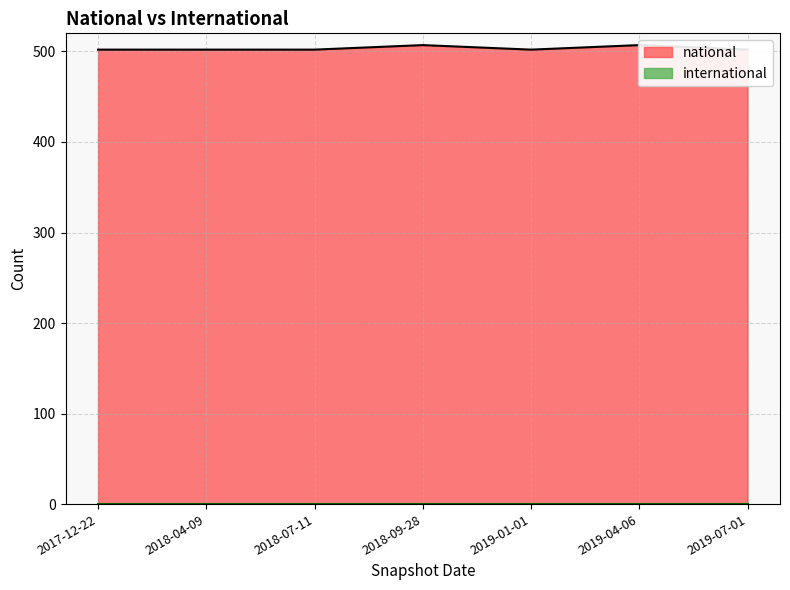

Which has a higher value, 2019-04-06 or 2018-04-09?

2019-04-06